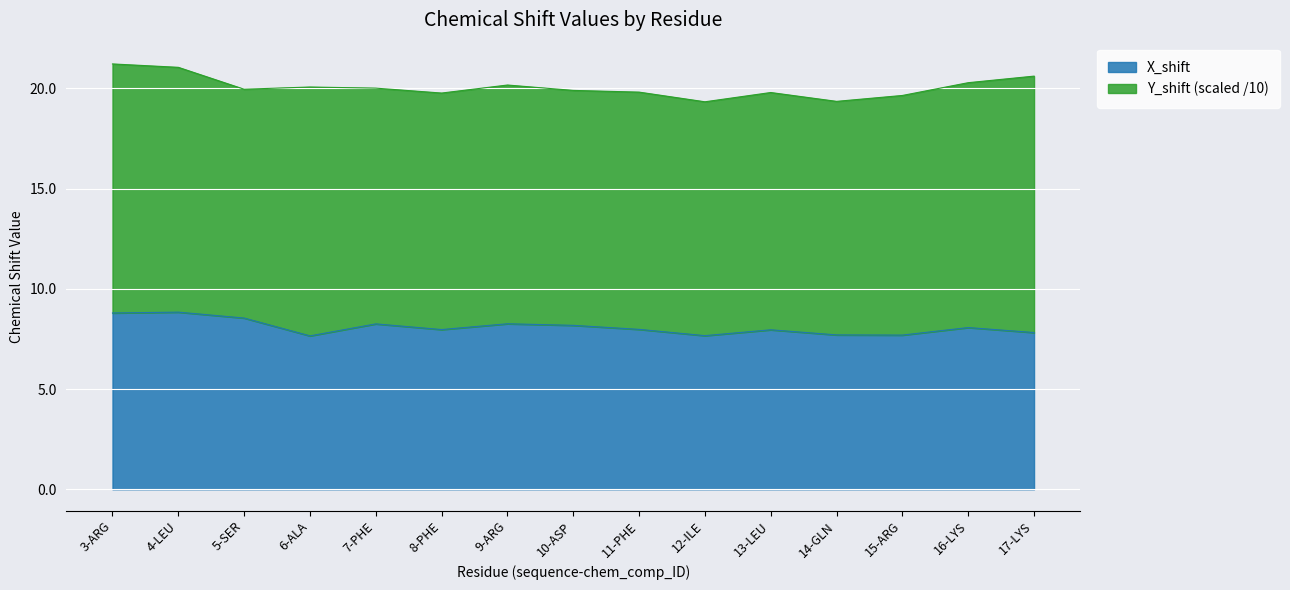

Reading right to left, what are all the values shown in this chart?

7.8	8.1	7.7	7.7	8.0	7.7	8.0	8.2	8.3	8.0	8.3	7.7	8.5	8.8	8.8